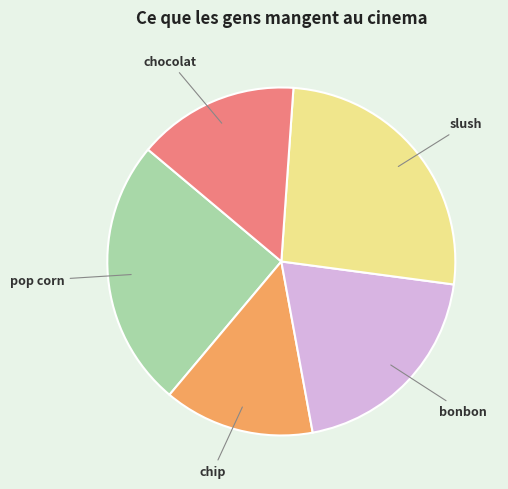

How many segments does this pie chart have?

5